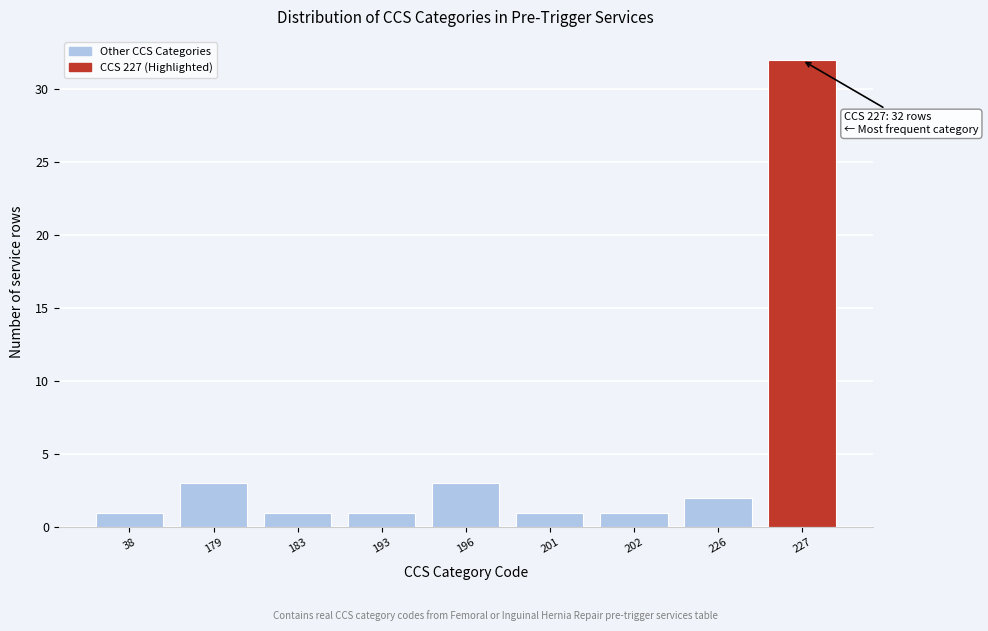

Reading left to right, extract all data points from this chart.

1	3	1	1	3	1	1	2	32